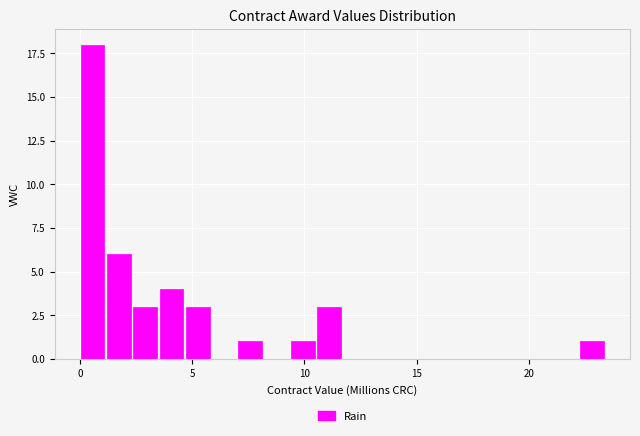

Read against the x-axis, roughly where is the centre of the tallest bar?

0.5